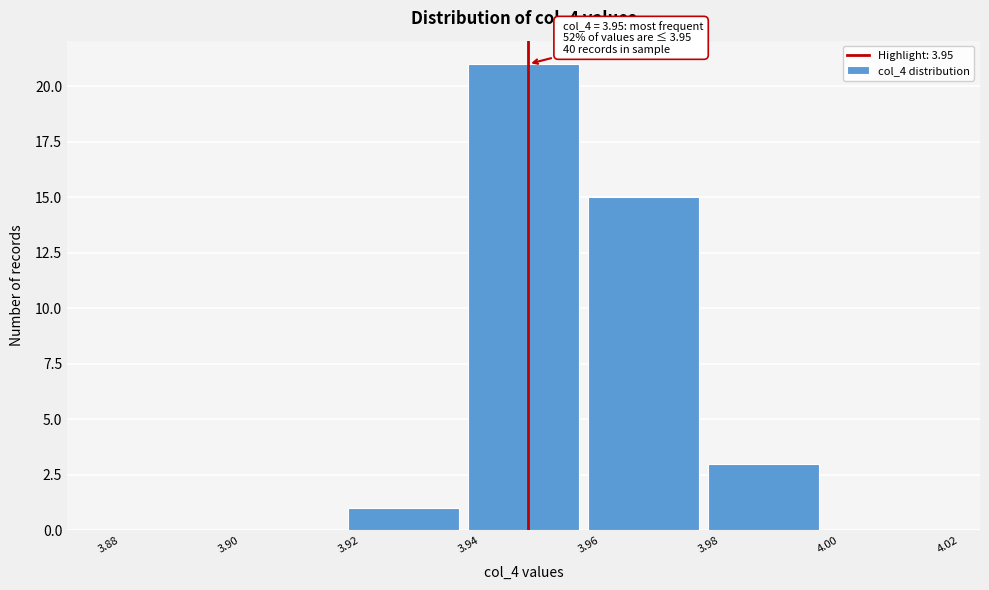

Which range on the x-axis has the tallest bar?

3.94 to 3.96